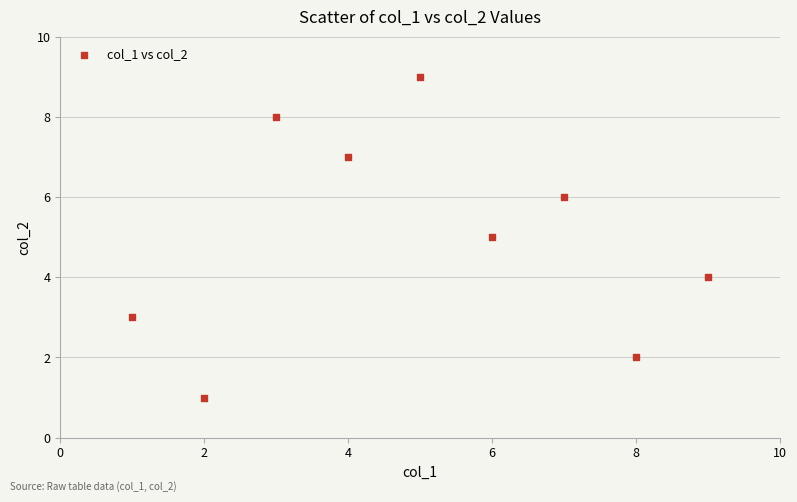

What is the range of X values (max minus min)?

8